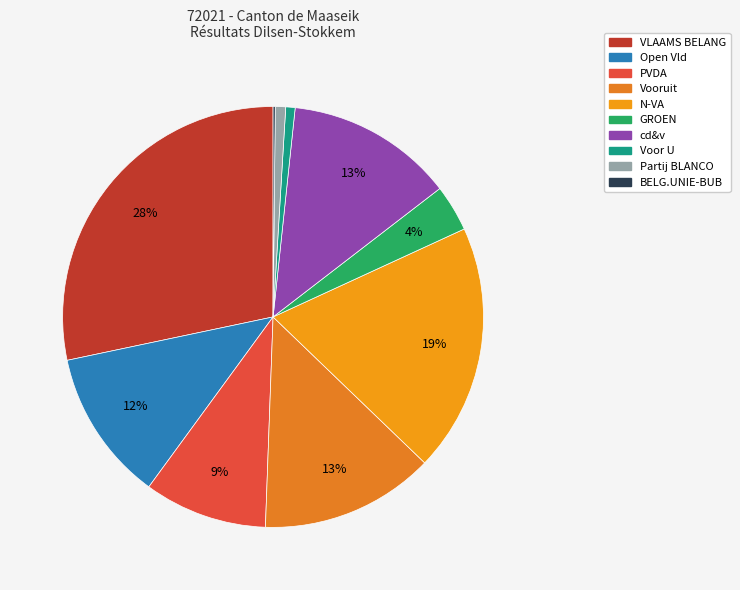

What percentage is the cd&v slice, to the nearest percent?

13%